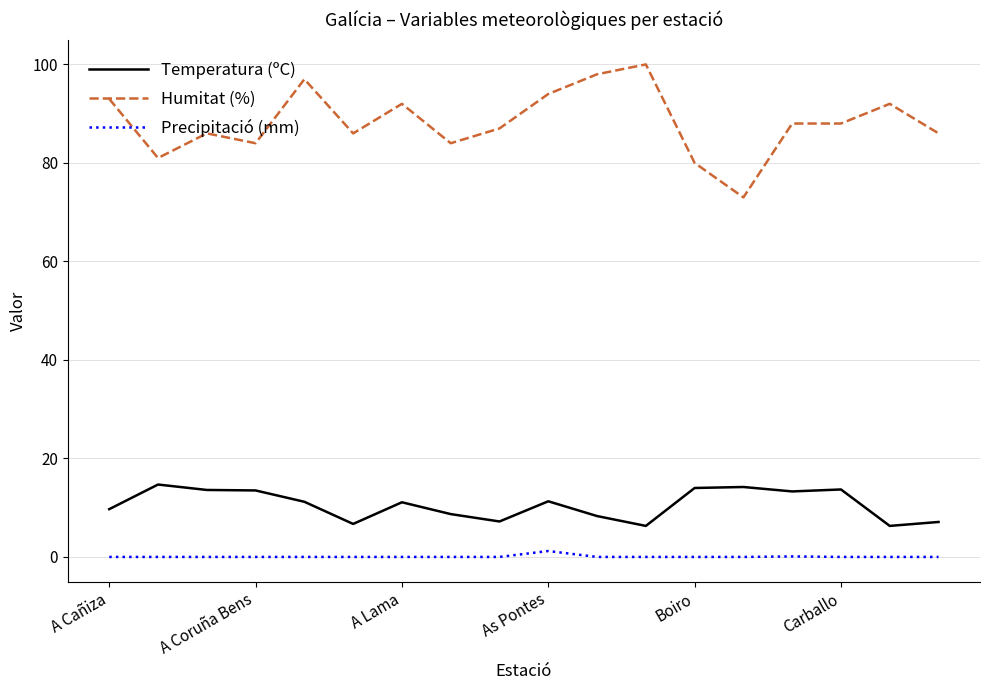

What is the difference between the maximum and minimum values in the Temperatura (ºC) series?

8.4